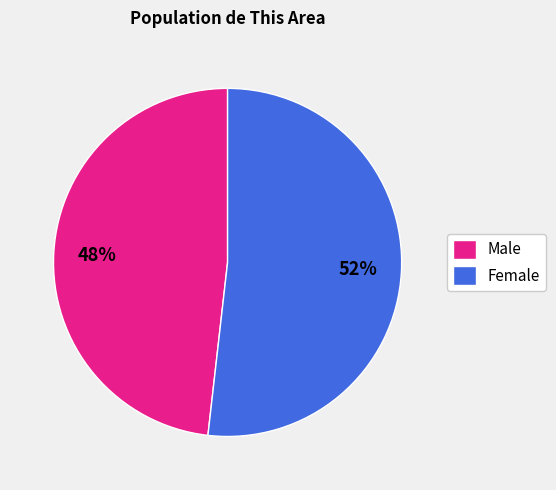

How many slices are in this pie chart?

2